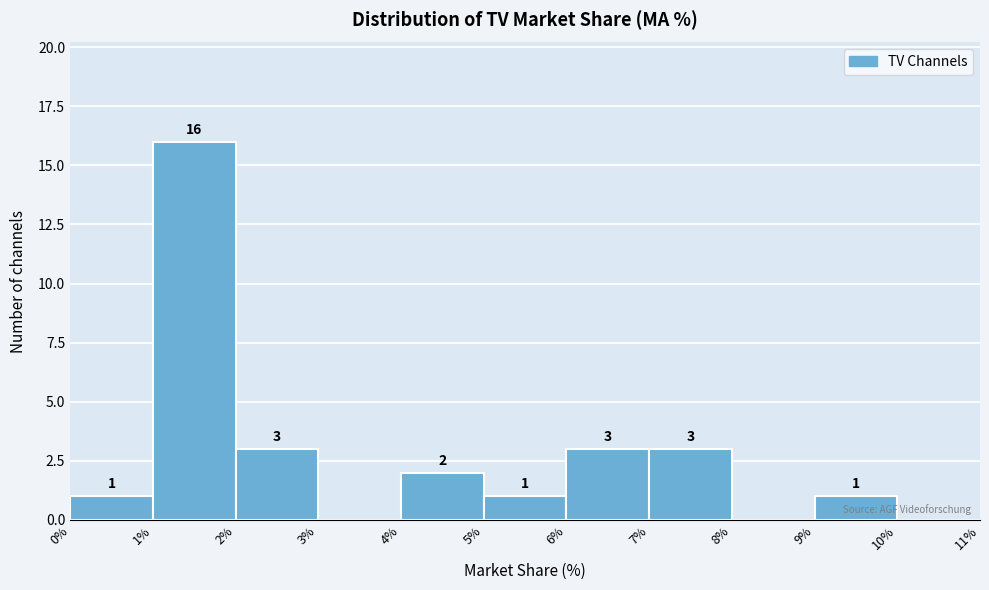

Which range on the x-axis has the tallest bar?

1% to 2%